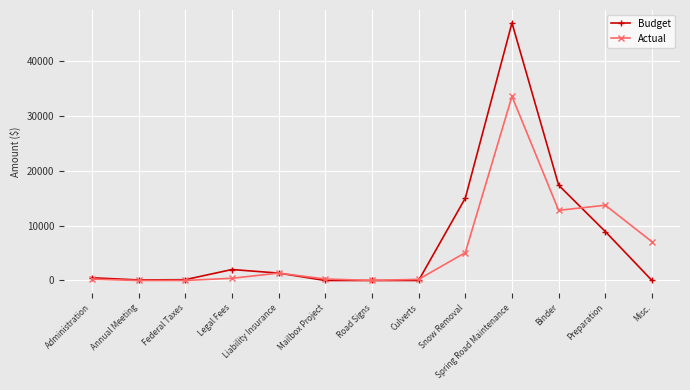

Is it true that Budget equals 0.0 at Culverts?

True